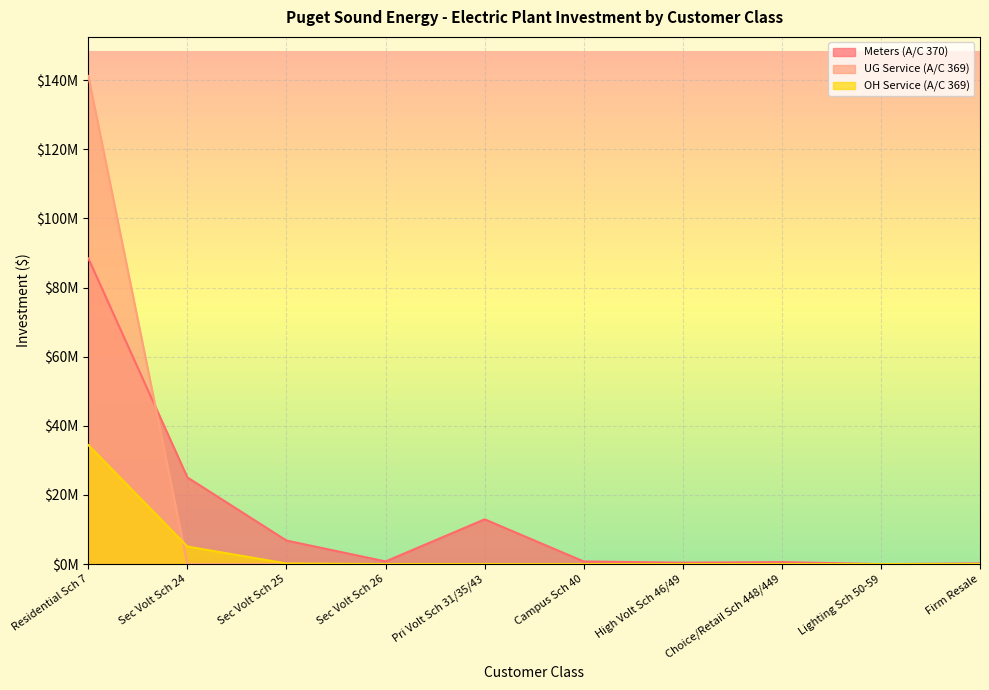

Which has a higher value, Sec Volt Sch 25 or Firm Resale?

Sec Volt Sch 25